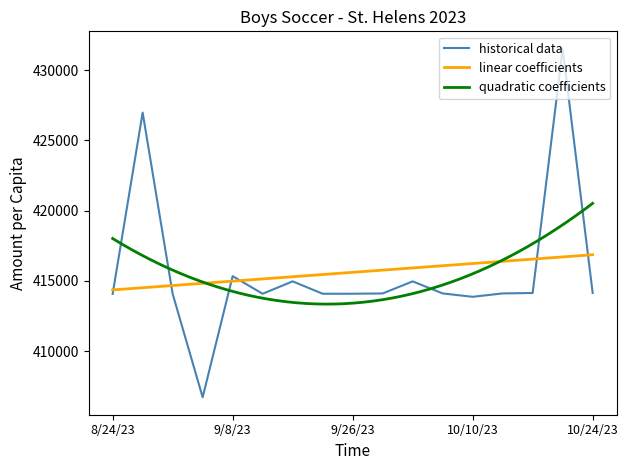

The value of historical data at 9/8/23 is 415338. True or false?

True